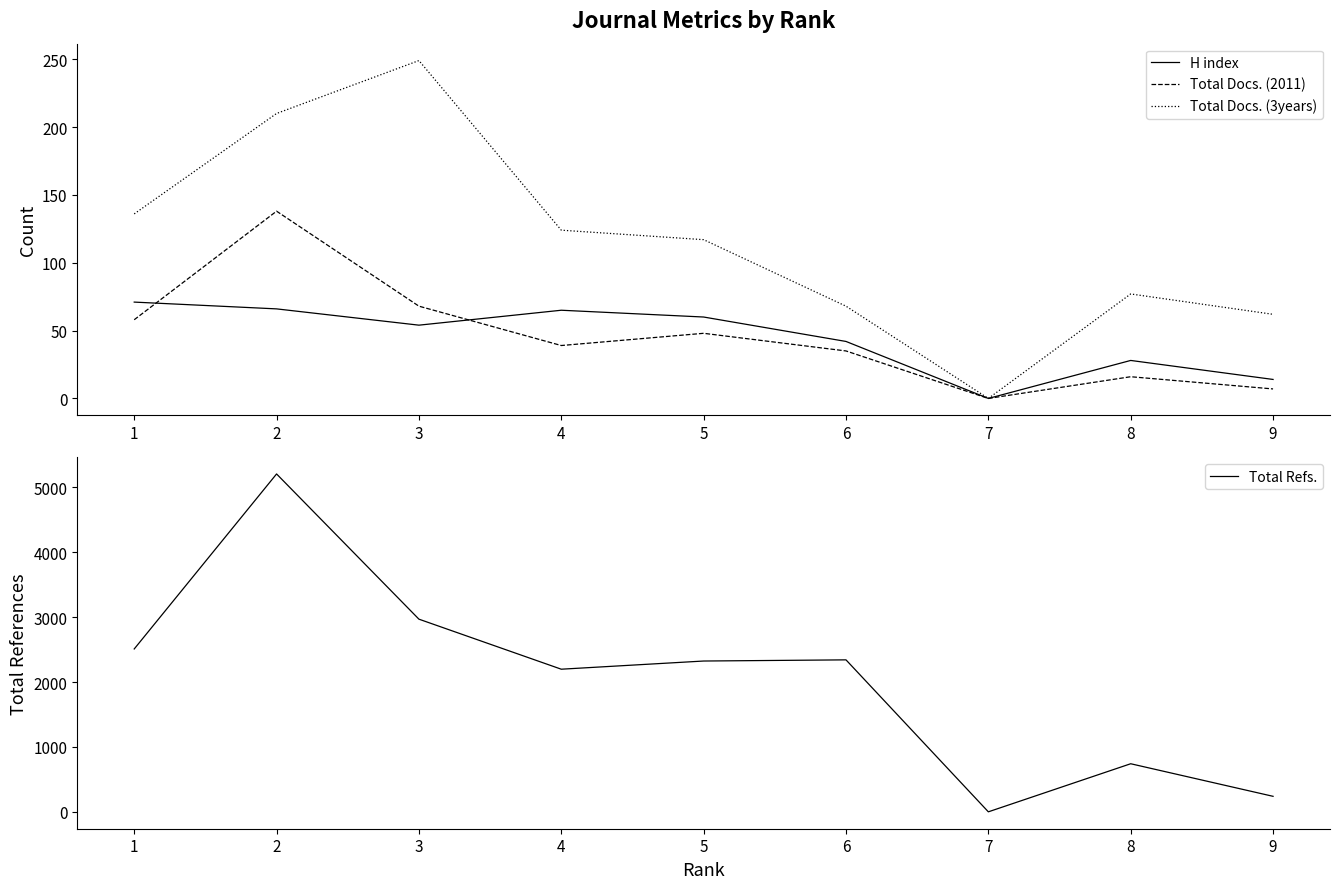

What is the value of the Total Docs. (2011) point at the 1st from the left?

58